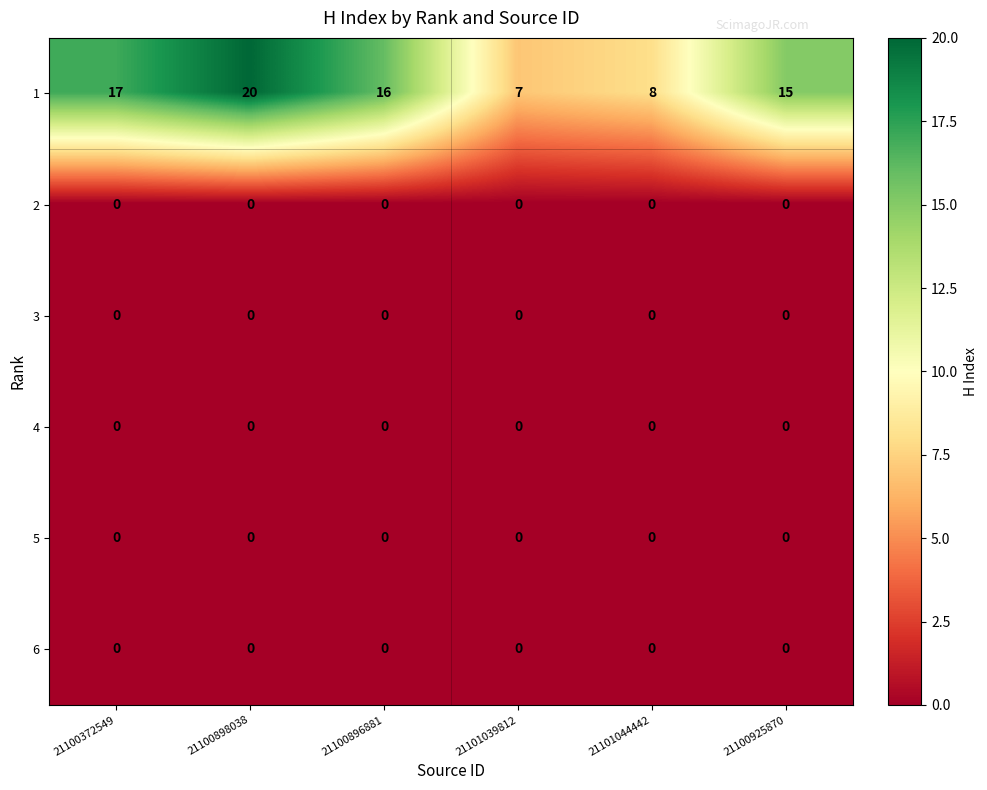

The 1 series shows 23 at 21100372549. True or false?

False